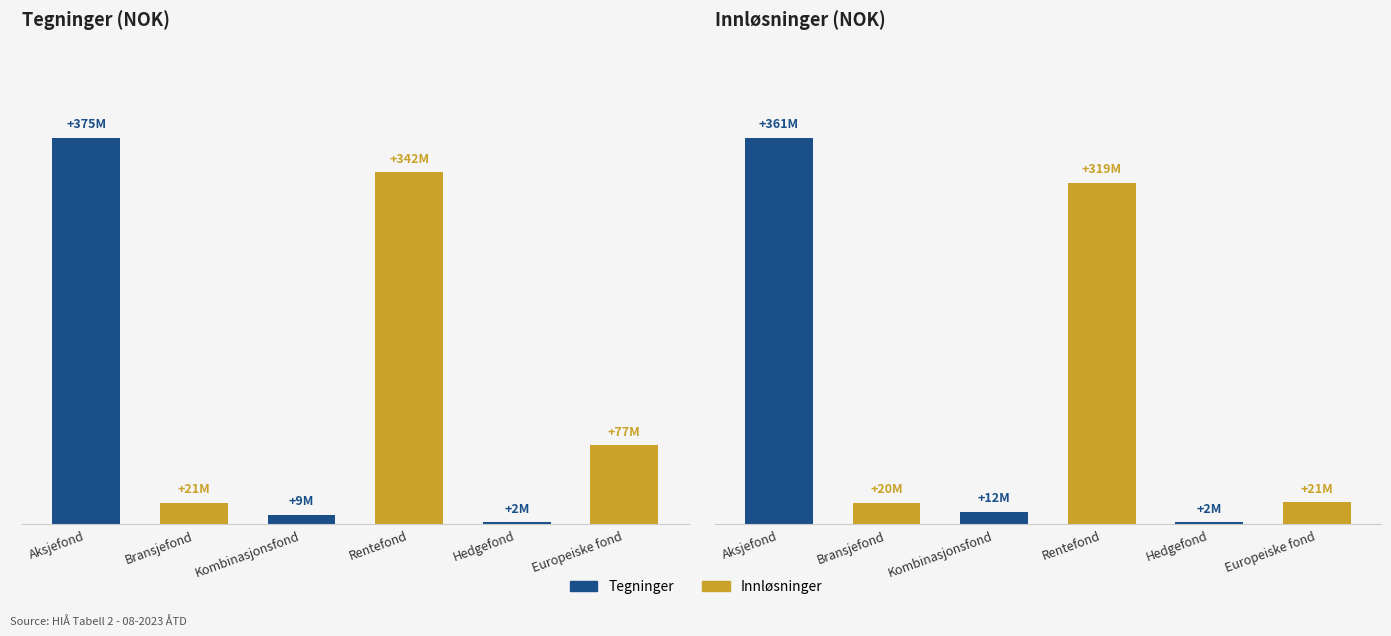

At how many categories does at least one series exceed 182287075?

2